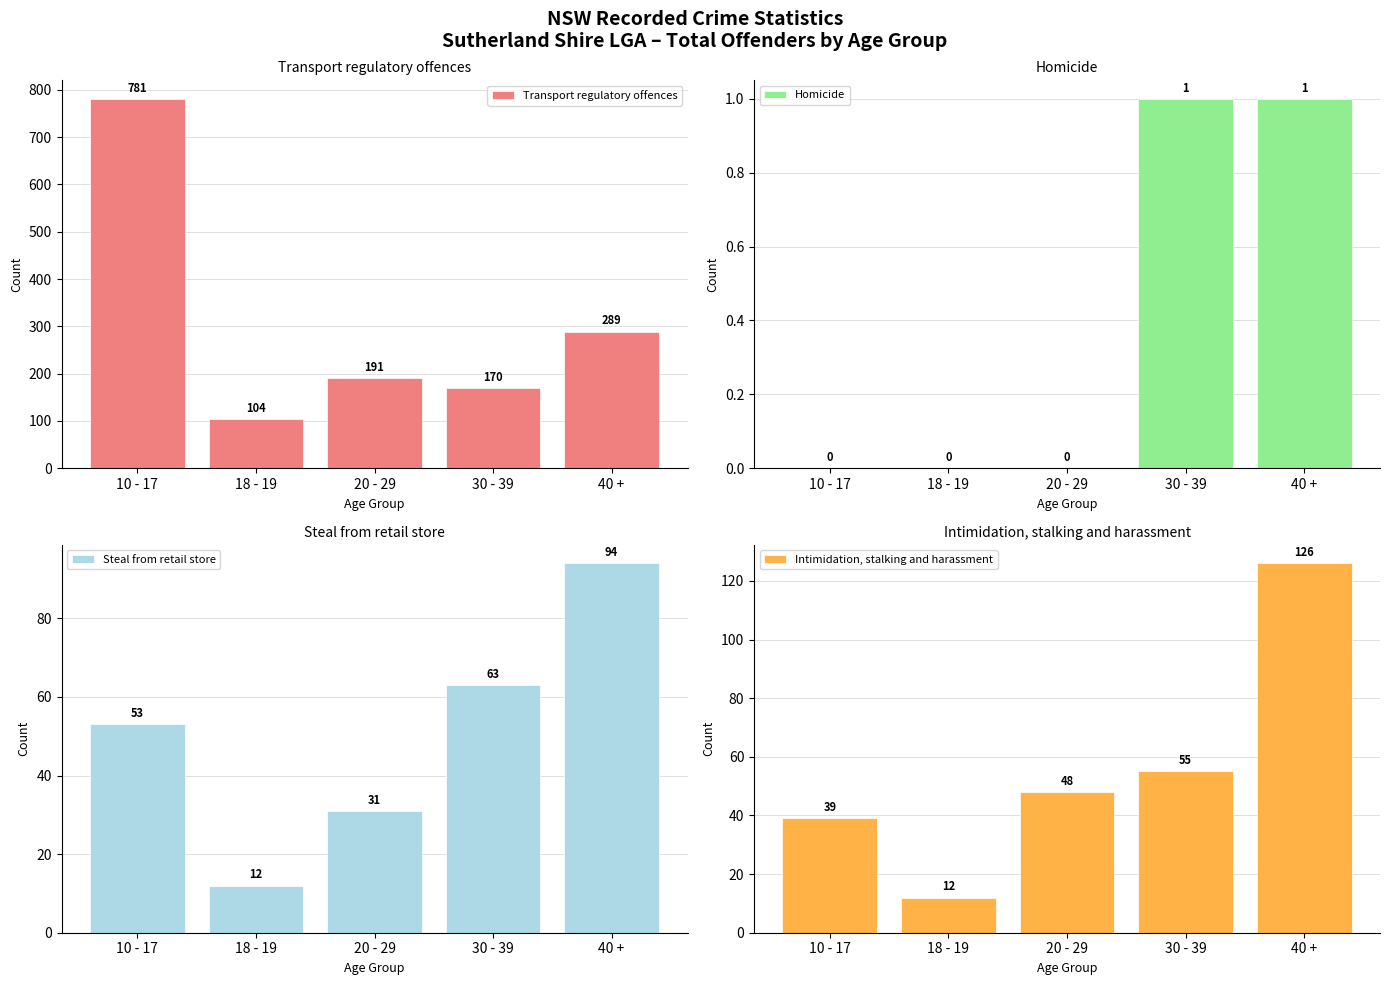

What is the difference between the maximum and minimum values in the Intimidation, stalking and harassment series?

114